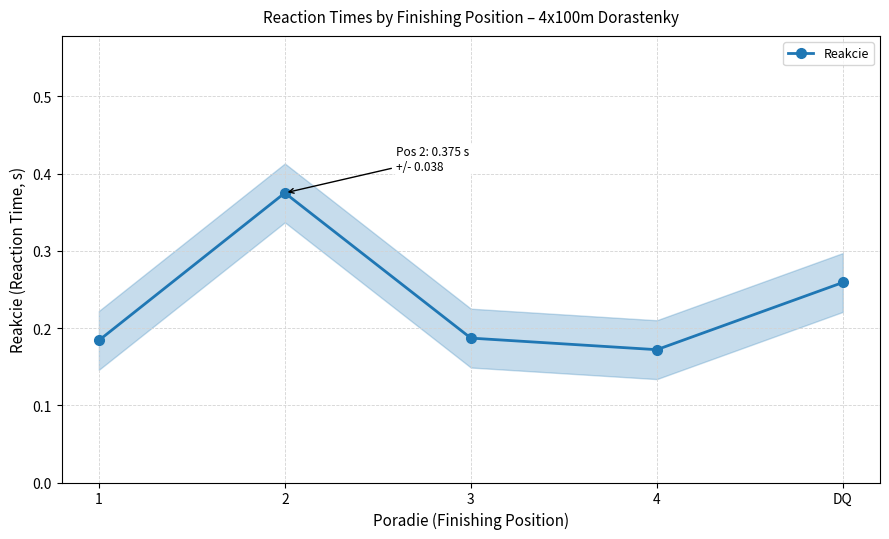

How many lines are shown in the chart?

1